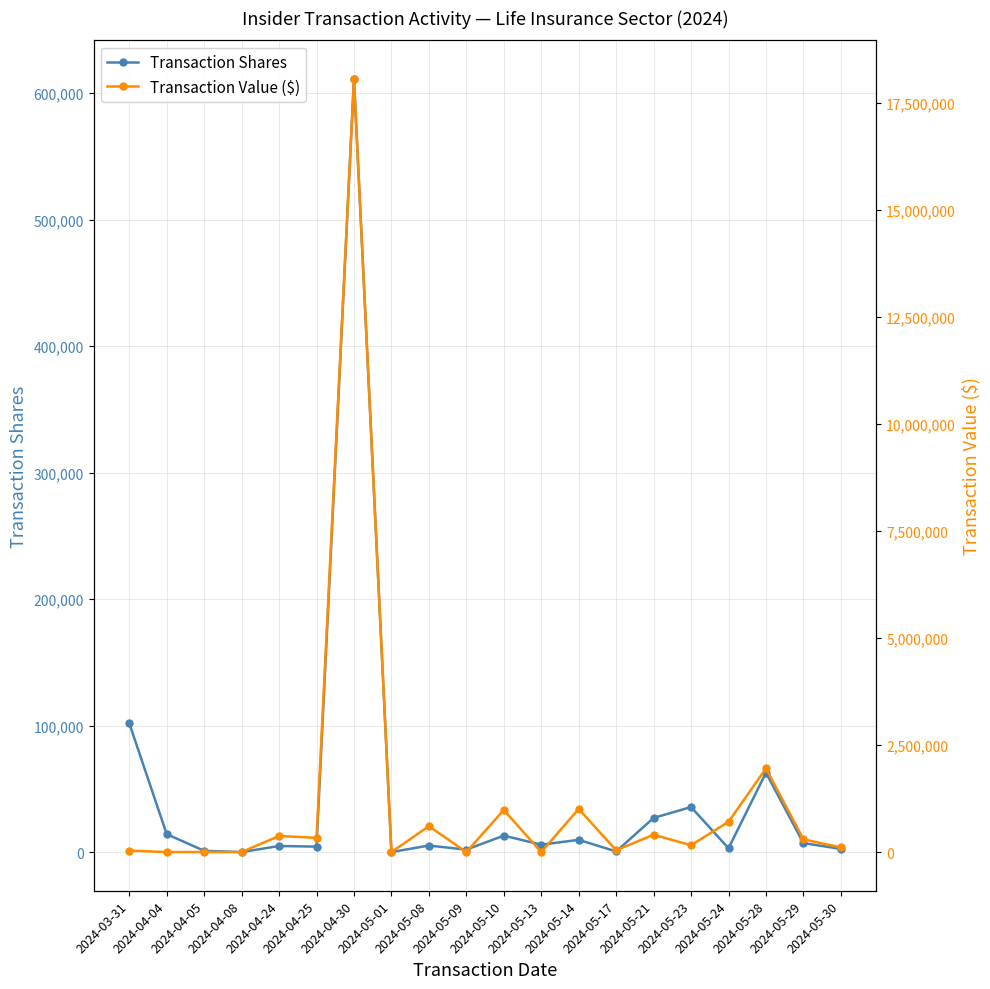

The Transaction Value ($) series shows 105802 at 2024-05-23. True or false?

False